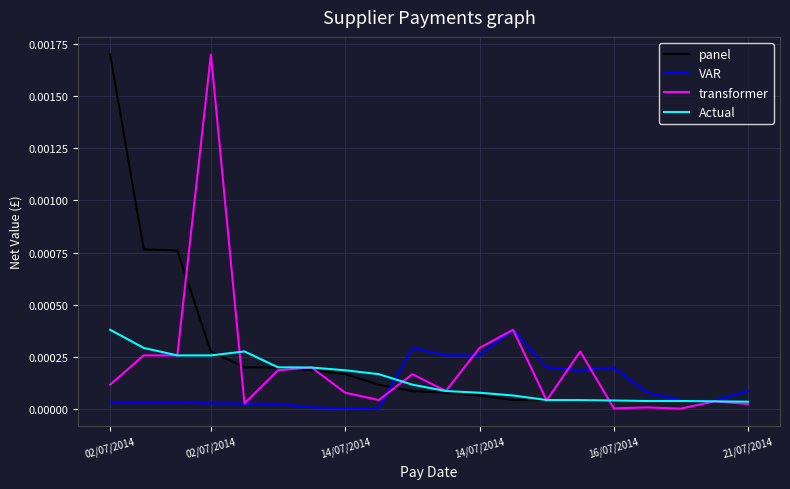

Which series has the largest total across all categories?

panel